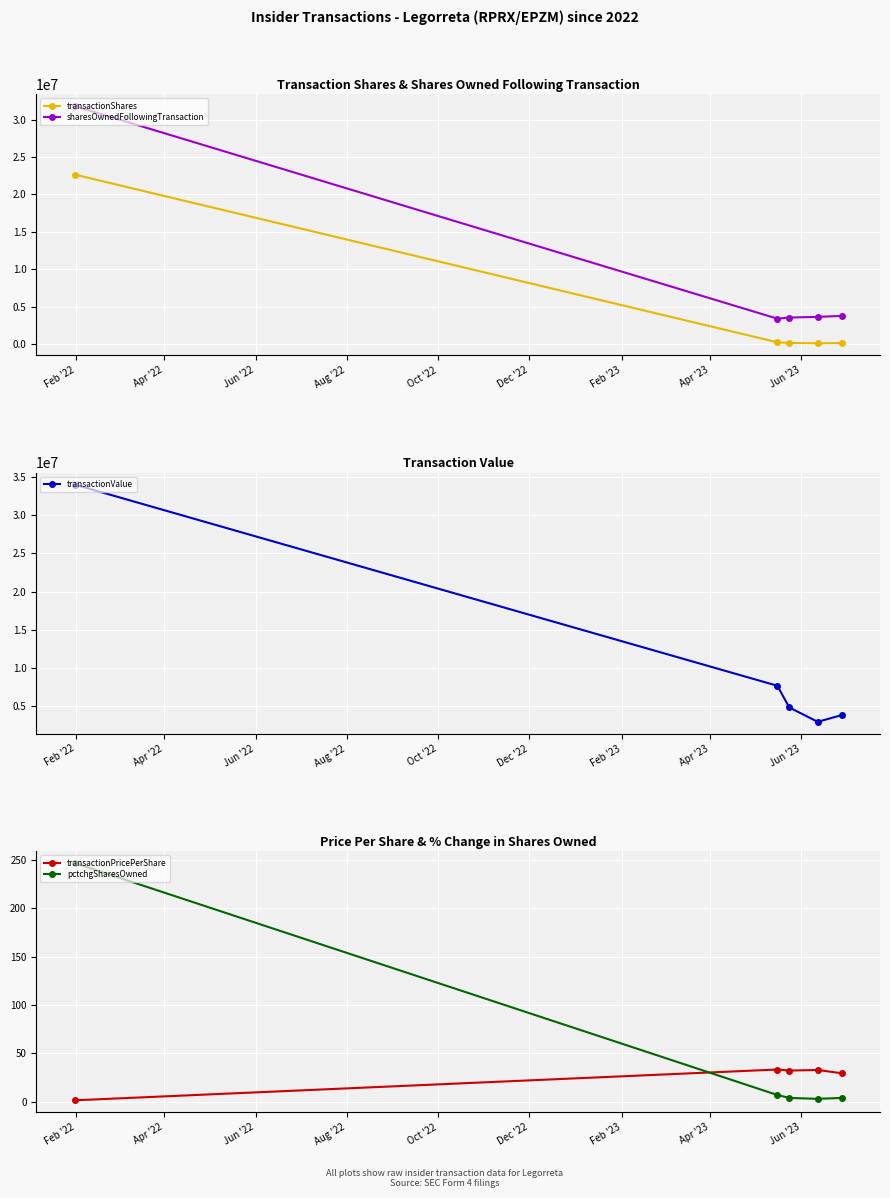

True or false: pctchgSharesOwned has more than 1 points higher than both neighbors.

False